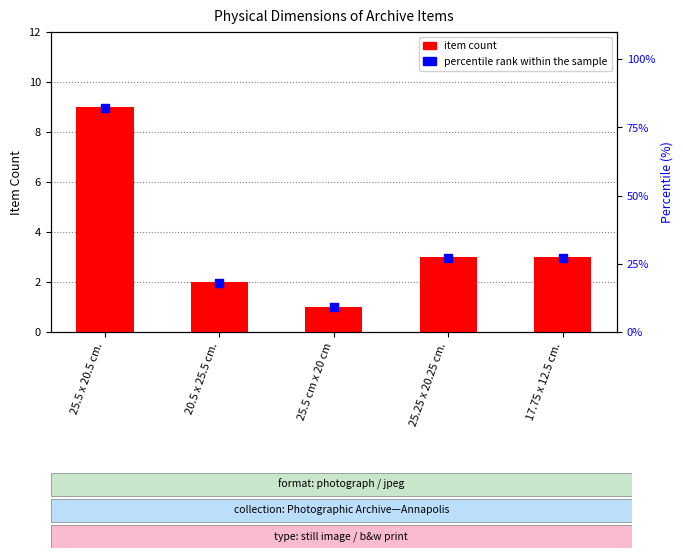

What is the total value across all series at 20.5 x 25.5 cm.?

20